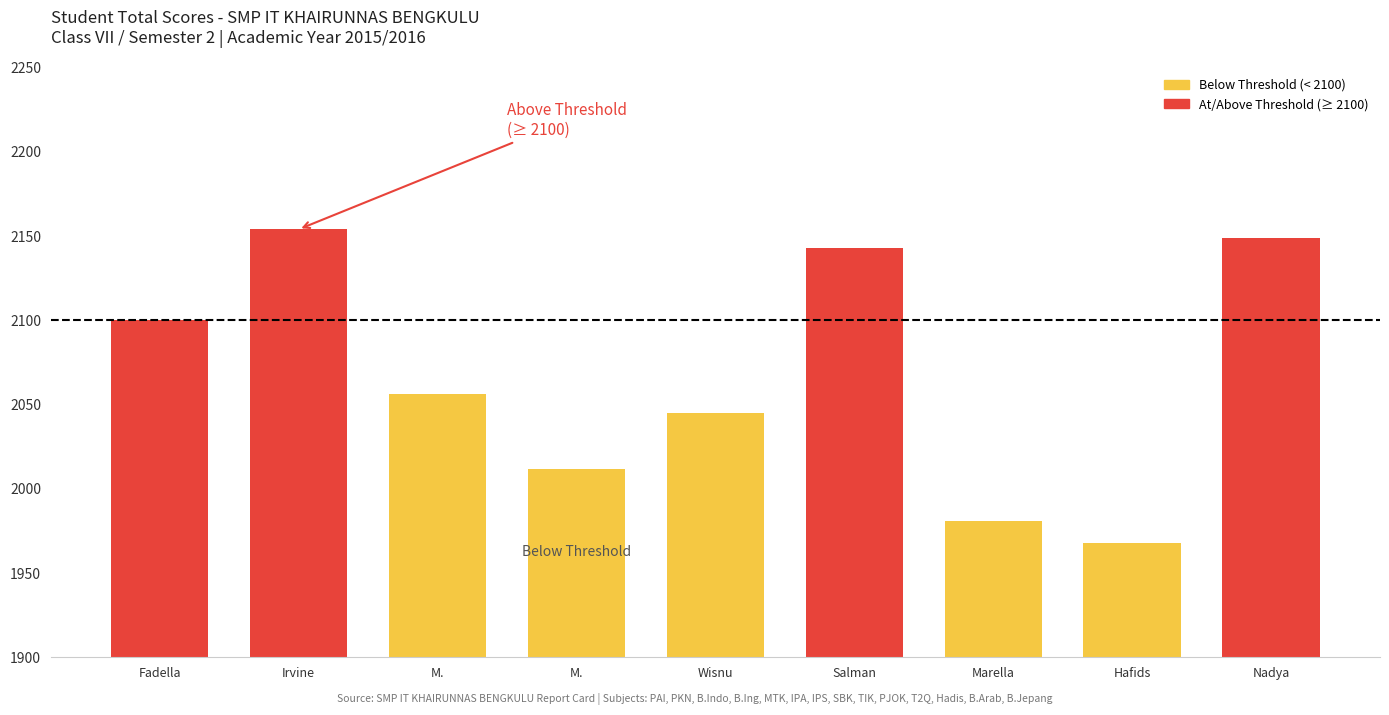

How many bars are there in total?

9